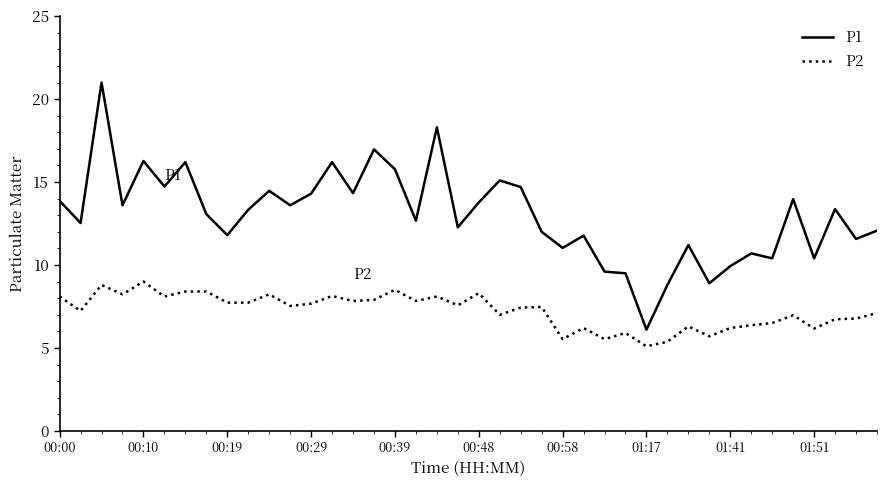

What is the minimum value shown in the chart?

5.1